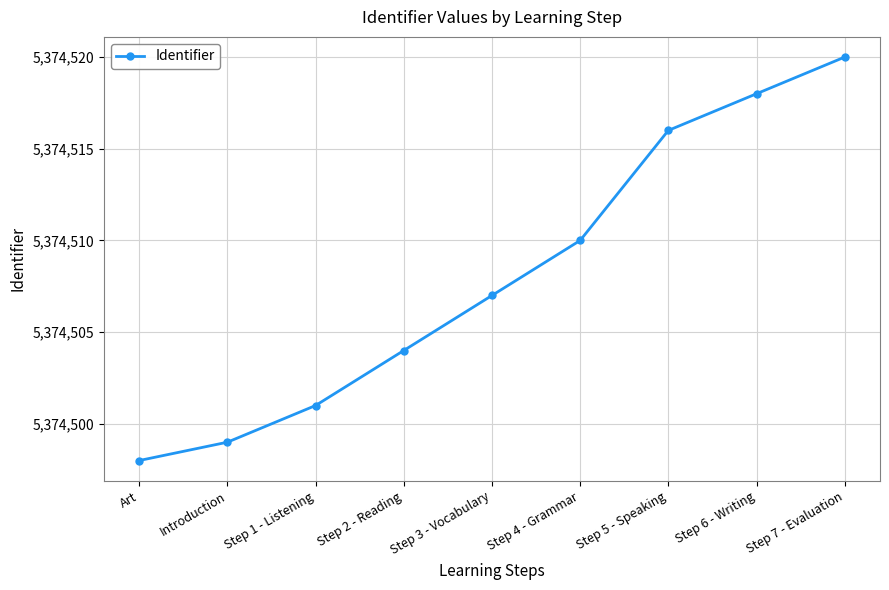

Between Step 7 - Evaluation and Step 5 - Speaking, which is larger?

Step 7 - Evaluation